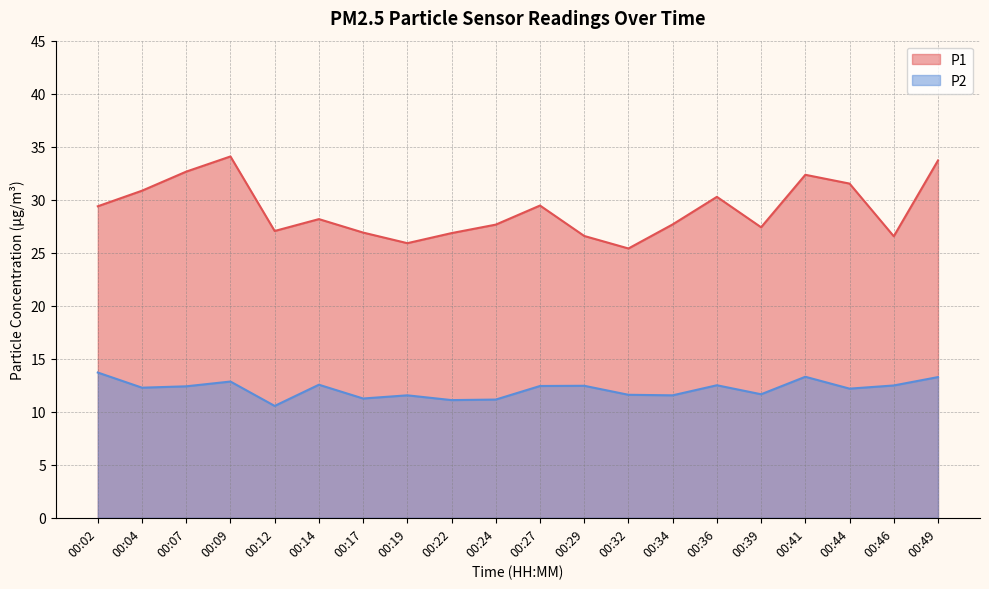

The P2 series shows 18.7 at 00:19. True or false?

False